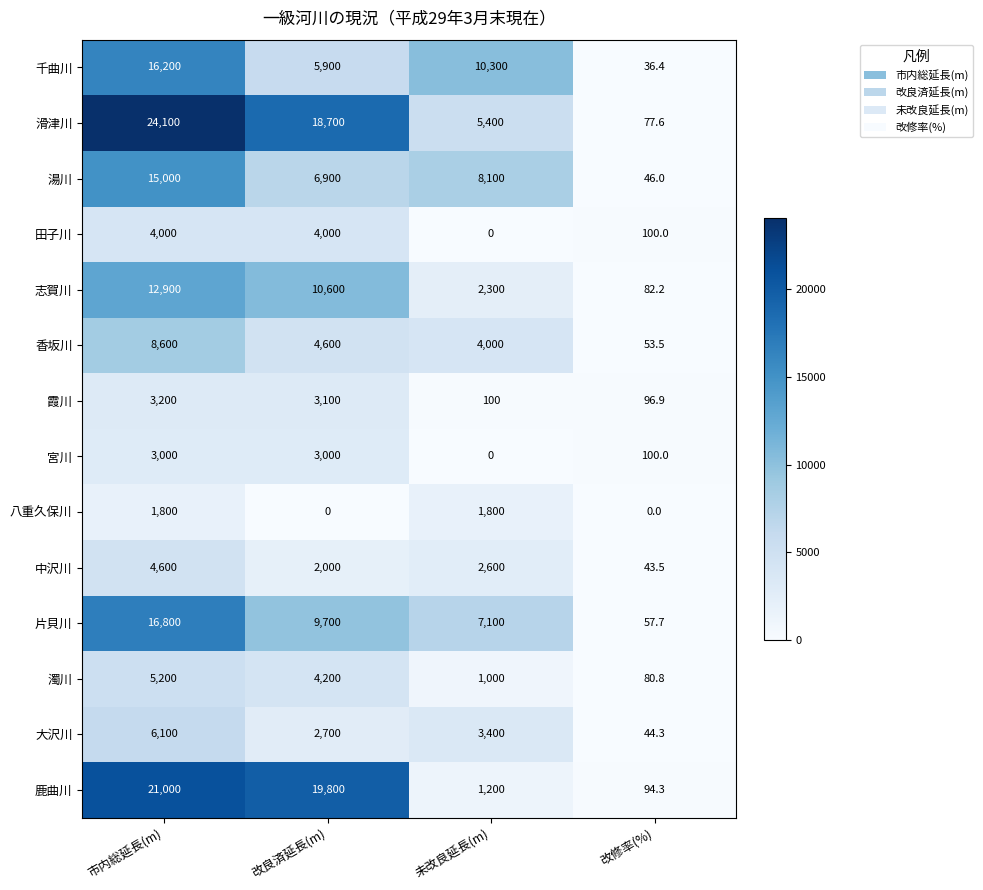

What is the spread (max minus min) of values at 市内総延長(m)?

22300.0